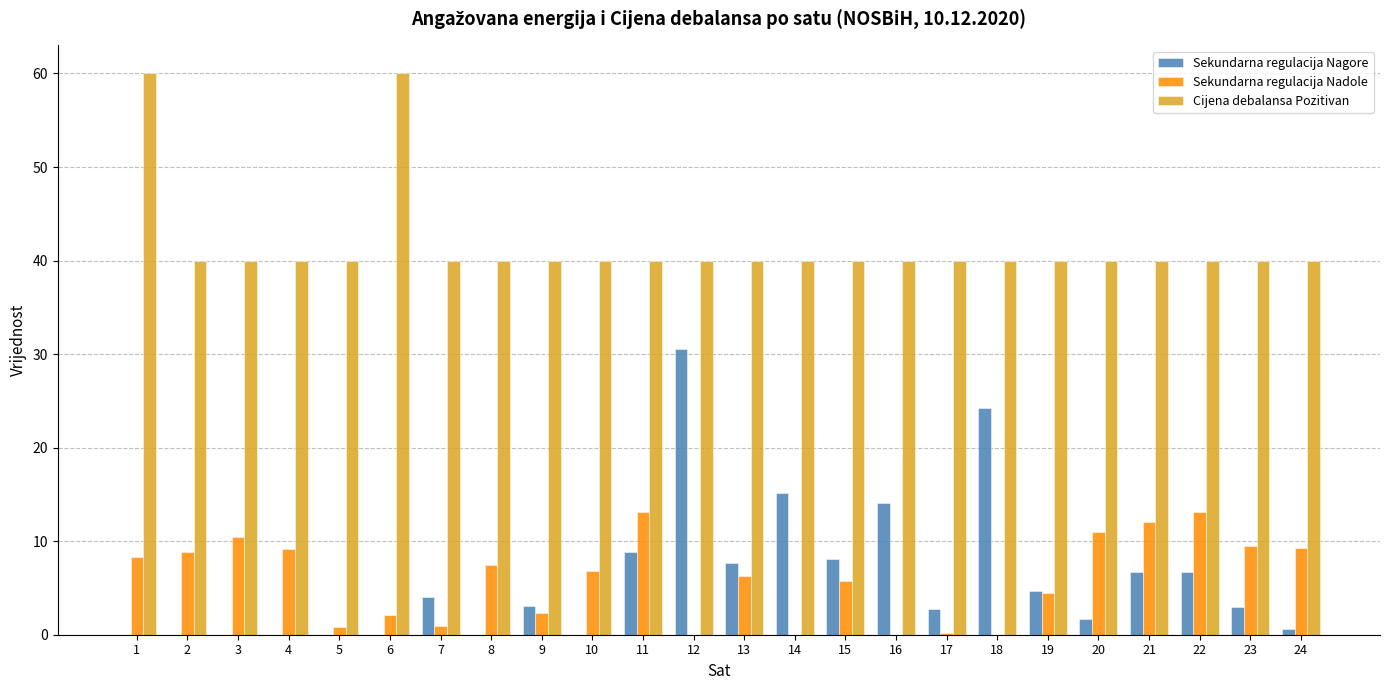

Is the value of Sekundarna regulacija Nagore at 5 greater than the value of Sekundarna regulacija Nadole at 6?

No